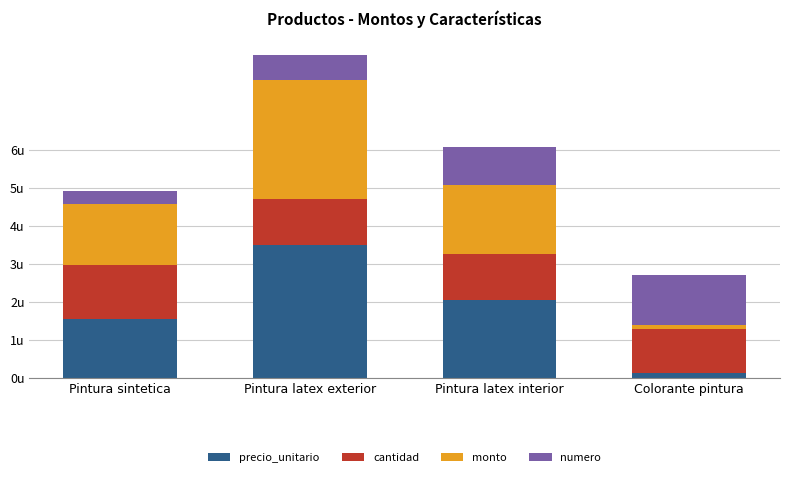

Which series has the widest spread of values?

precio_unitario